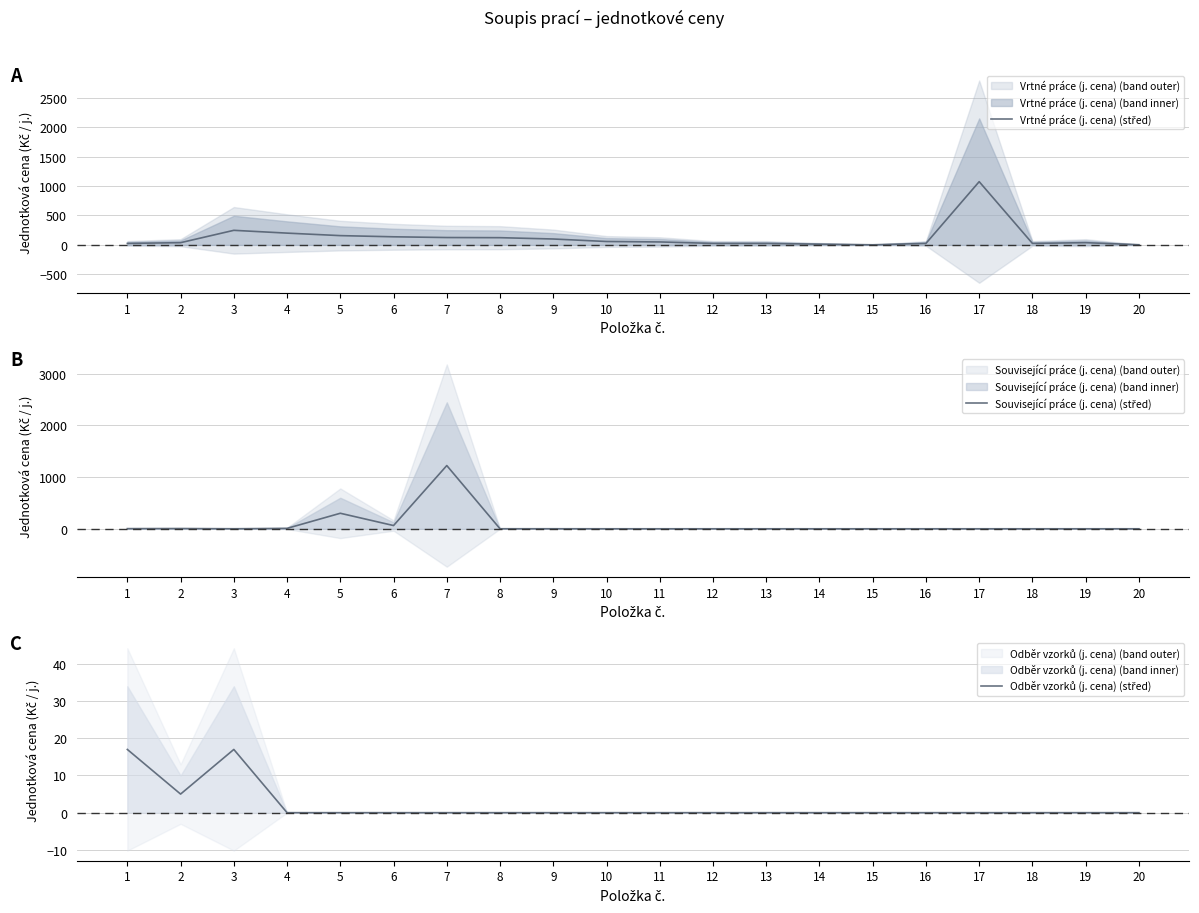

Rank the series at 16 from highest to lowest value.

Vrtné práce (j. cena) (střed), Související práce (j. cena) (střed), Odběr vzorků (j. cena) (střed)